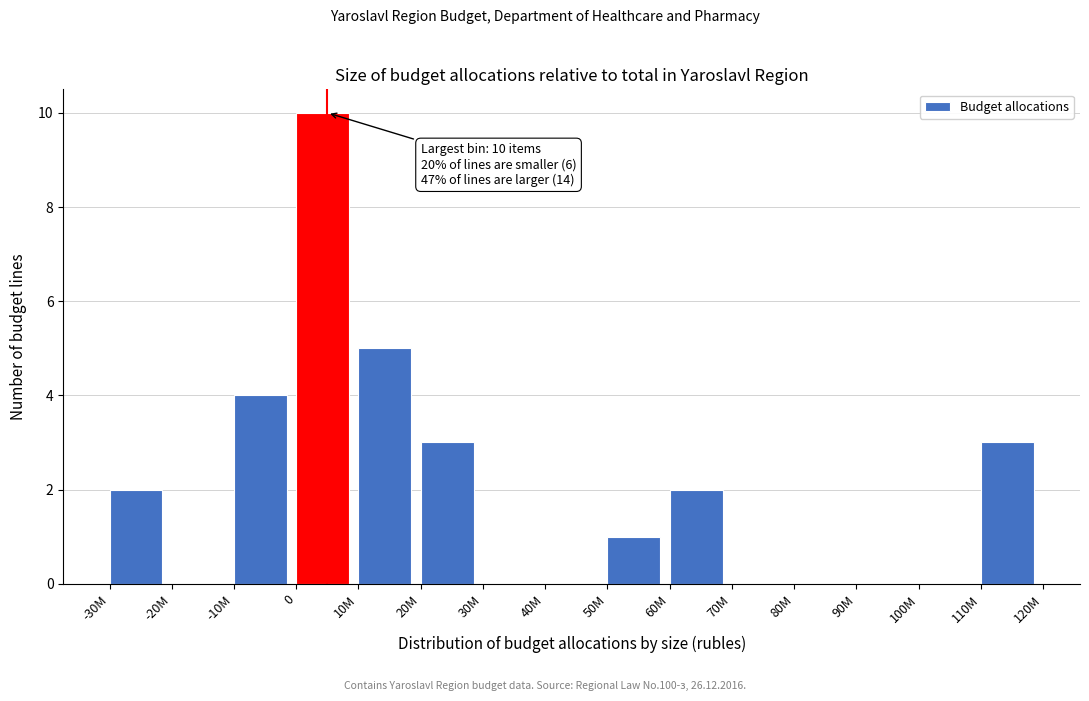

Reading right to left, what are all the values shown in this chart?

110M=3	100M=0	90M=0	80M=0	70M=0	60M=2	50M=1	40M=0	30M=0	20M=3	10M=5	0=10	-10M=4	-20M=0	-30M=2